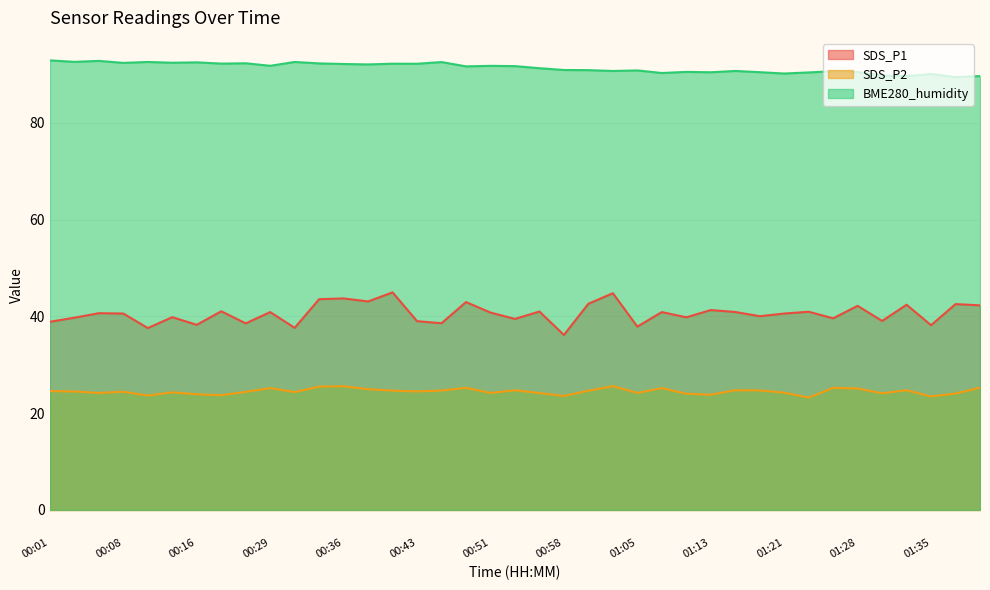

Which series has the largest total across all categories?

BME280_humidity